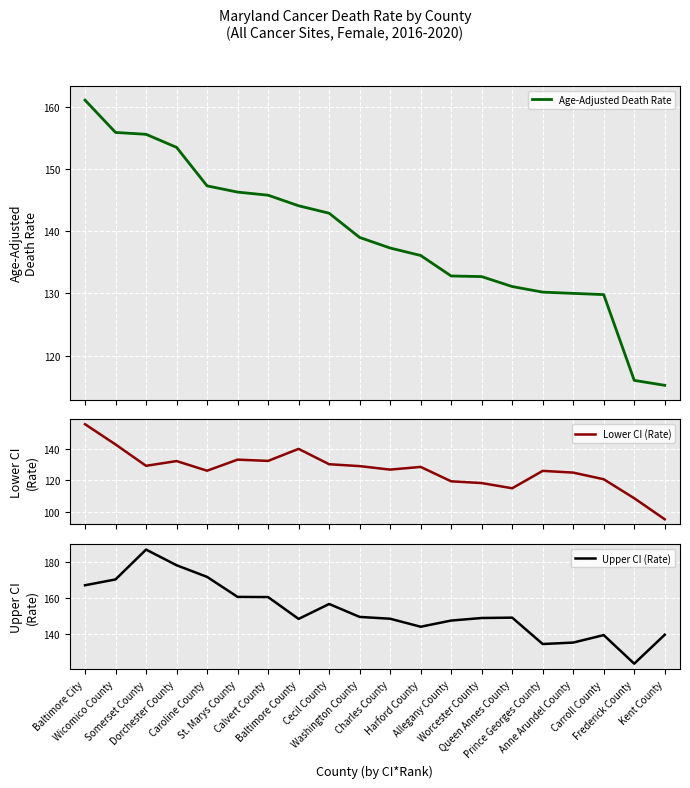

What is the total value across all series at St. Marys County?

439.9